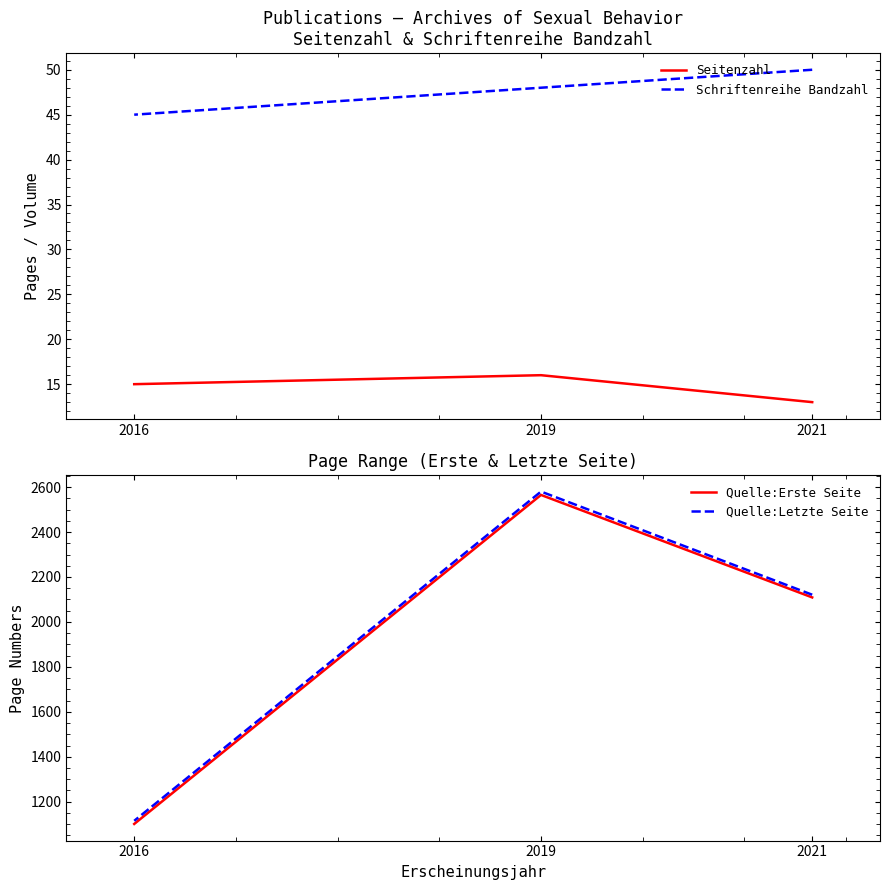

What is the average value of the Seitenzahl series?

15